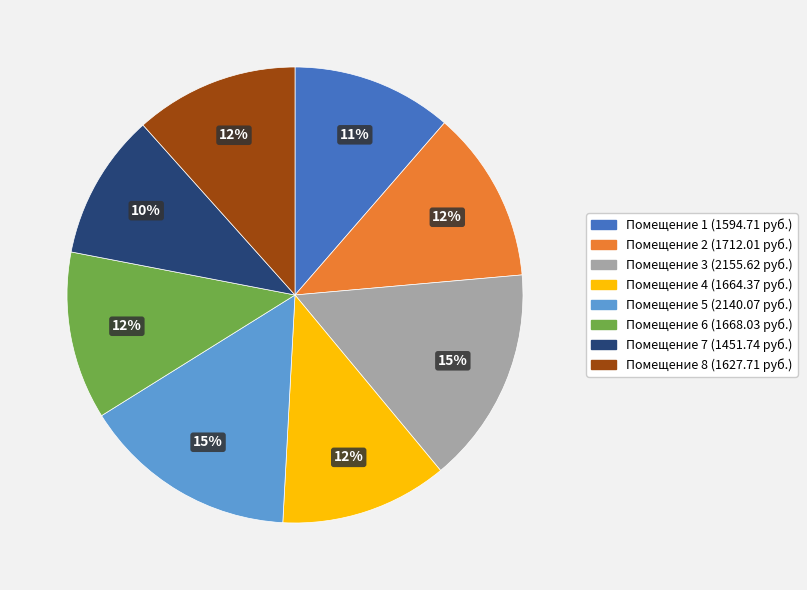

To the nearest percent, what is the difference between the largest and smallest slice percentages?

5%